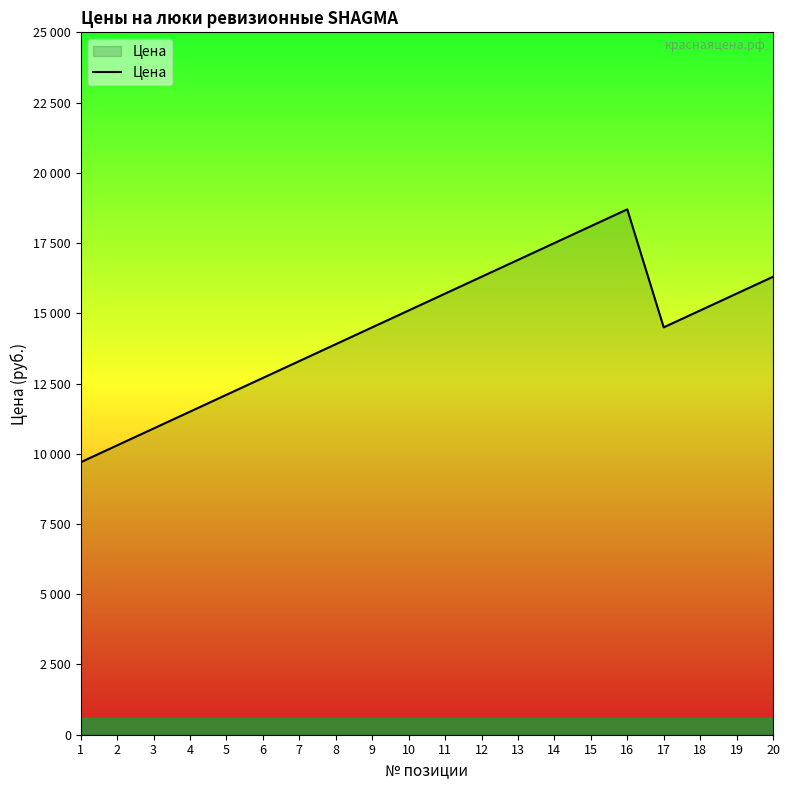

How many points are lower than both their immediate neighbors (excluding endpoints)?

1